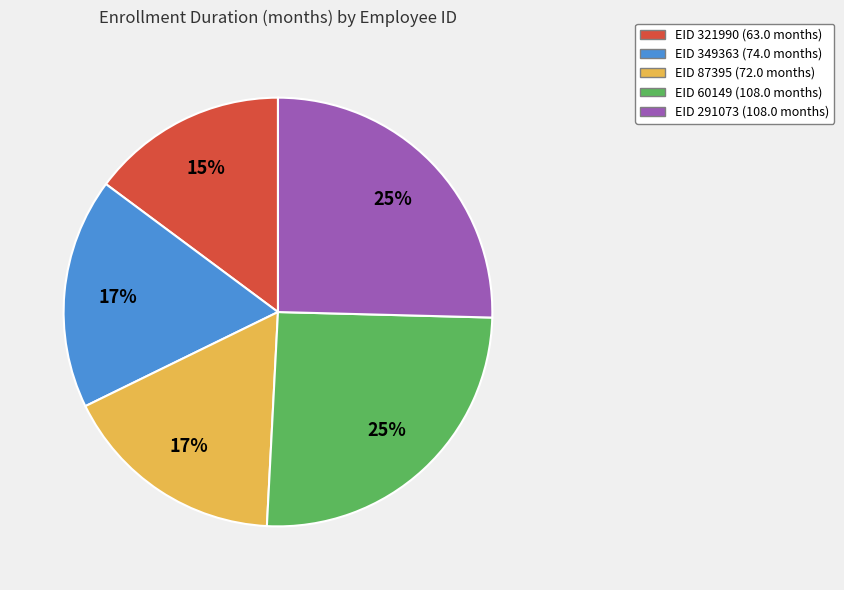

To the nearest percent, what is the average slice percentage?

20%